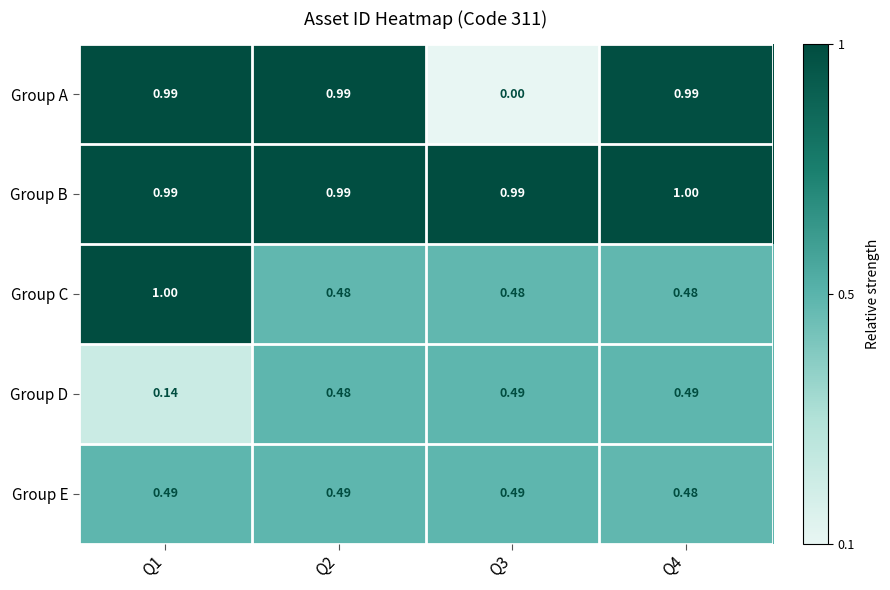

Which series has the largest total across all categories?

Group B